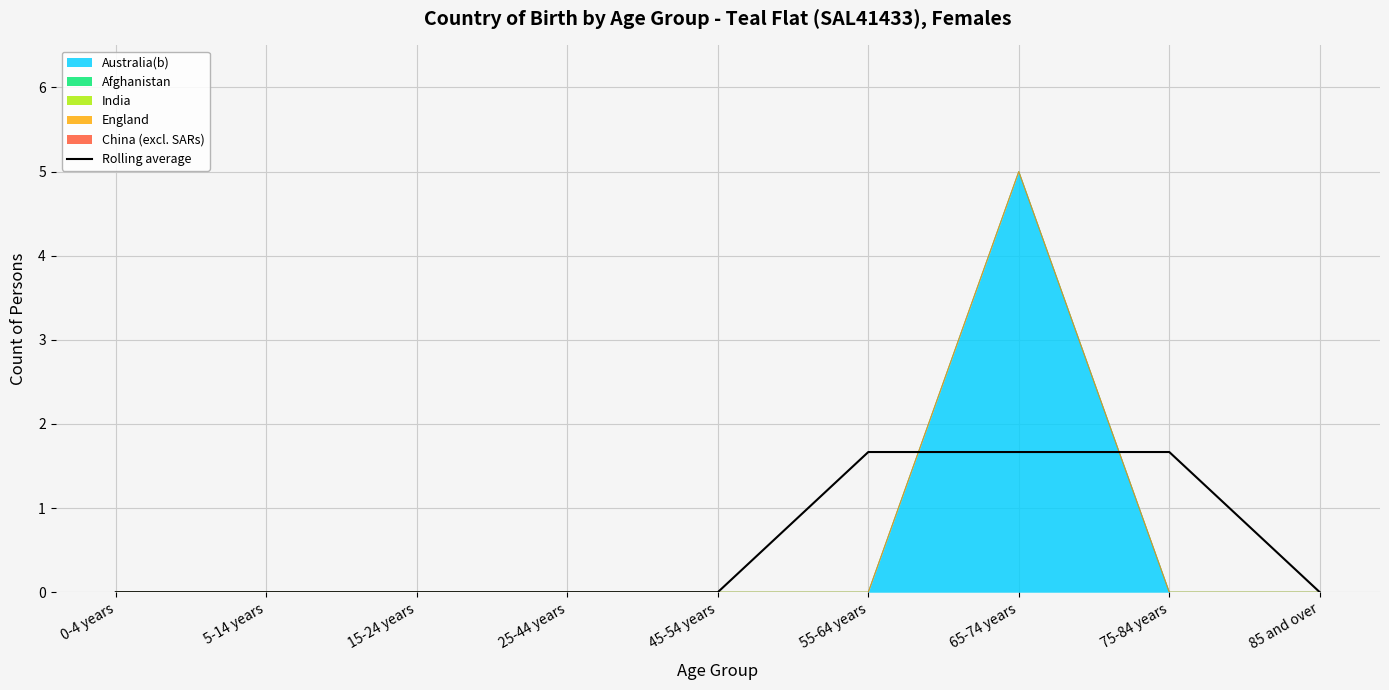

How many lines are shown in the chart?

1